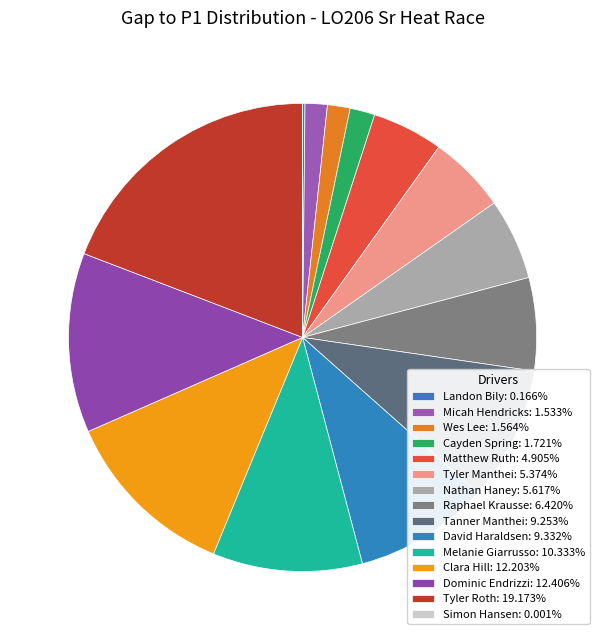

How many segments does this pie chart have?

15